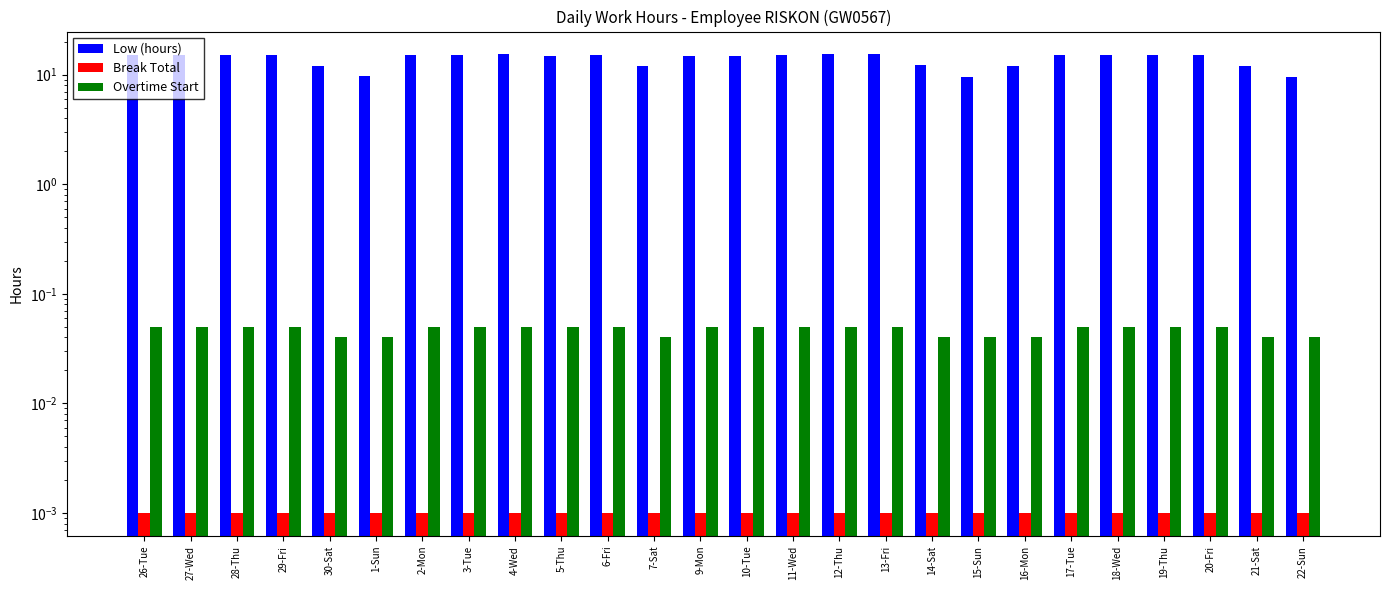

At which category does the chart reach its peak across all series?

4-Wed